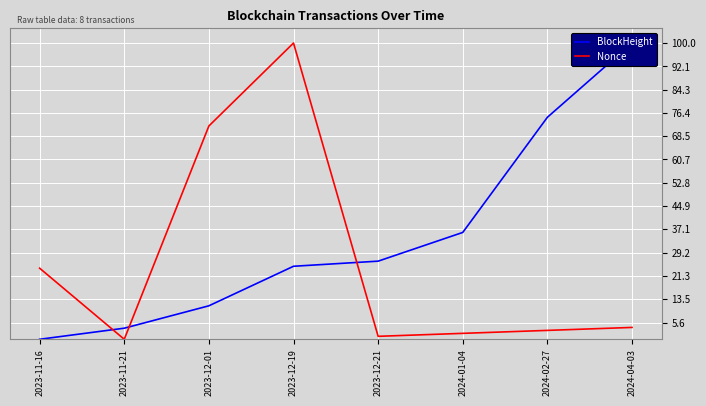

How many categories are shown in the chart?

8